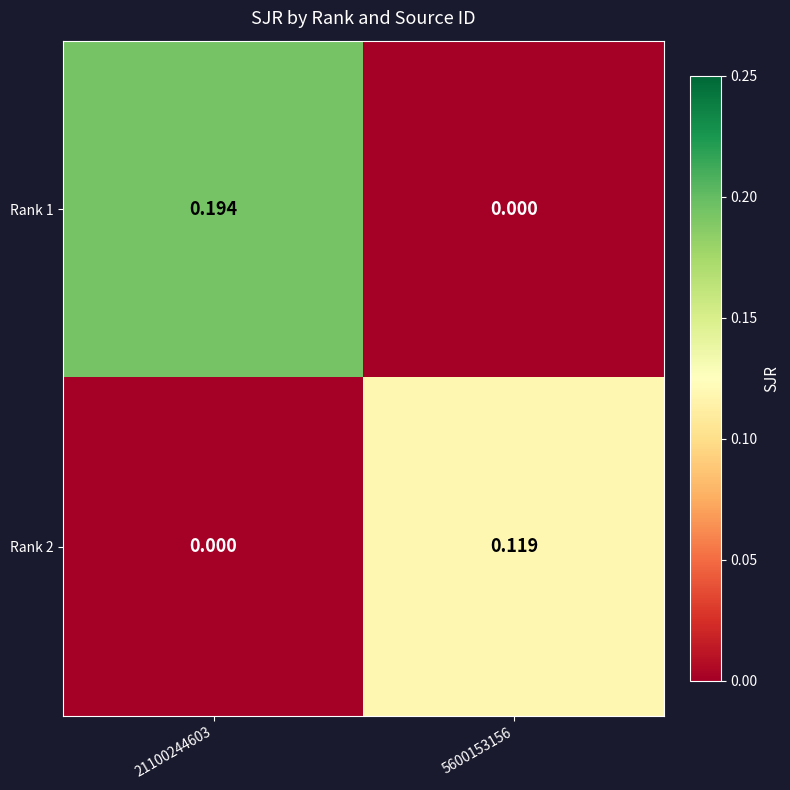

How many categories are shown in the chart?

2